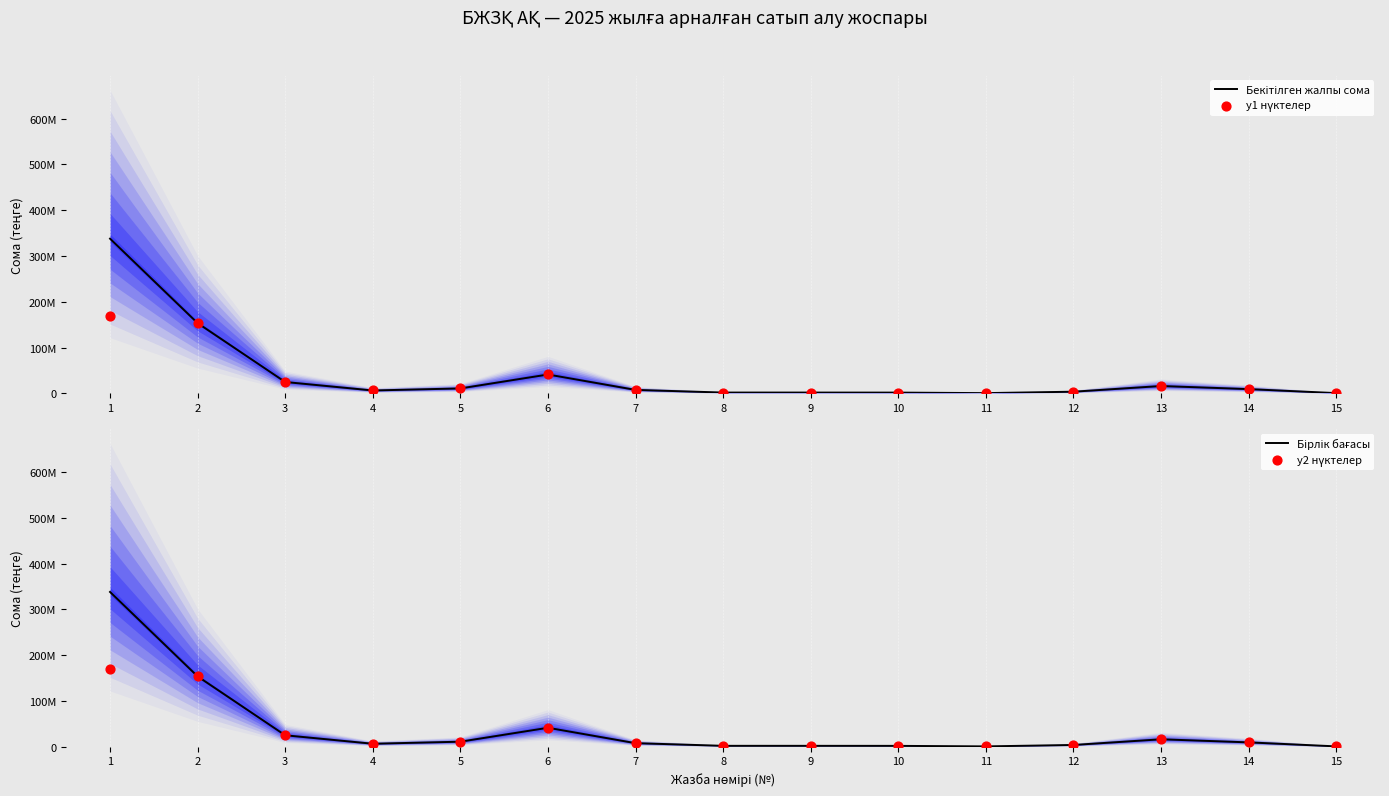

What is the total value across all series at 8?

7874116.0